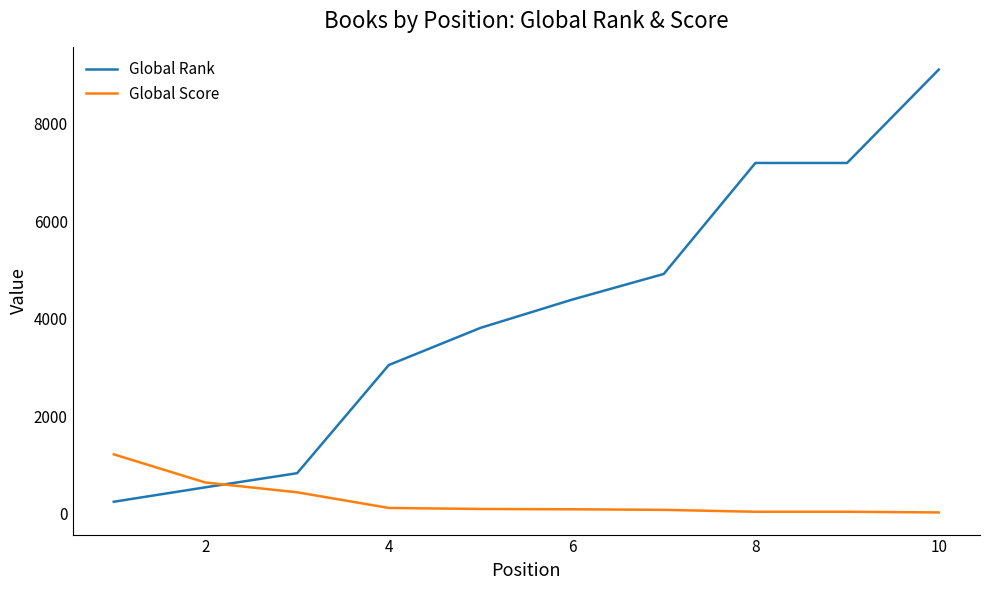

What is the lowest value of the Global Rank series?

250